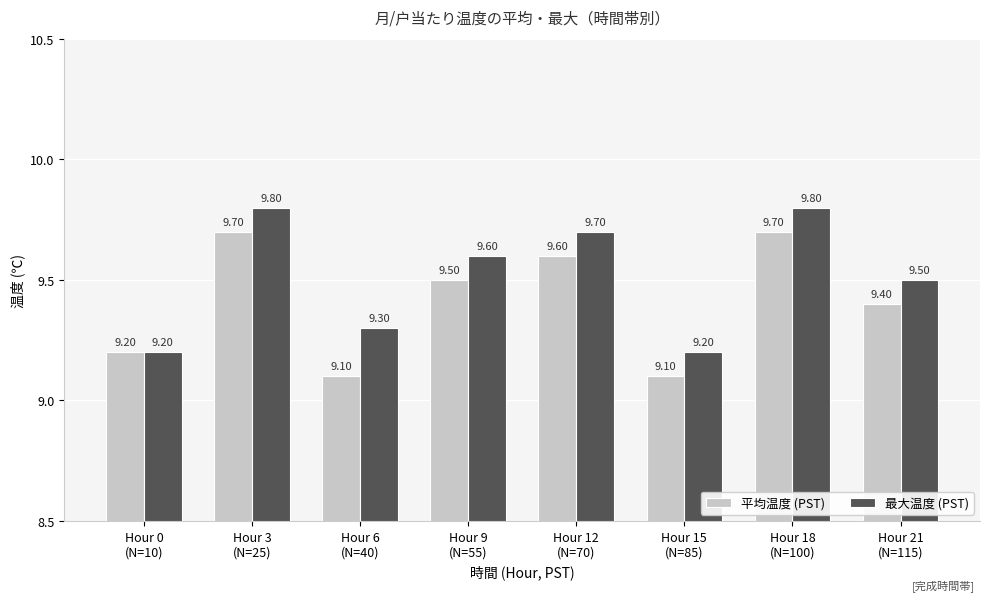

Reading right to left, extract all data points from this chart.

平均温度 (PST): 9.4	9.7	9.1	9.6	9.5	9.1	9.7	9.2
最大温度 (PST): 9.5	9.8	9.2	9.7	9.6	9.3	9.8	9.2